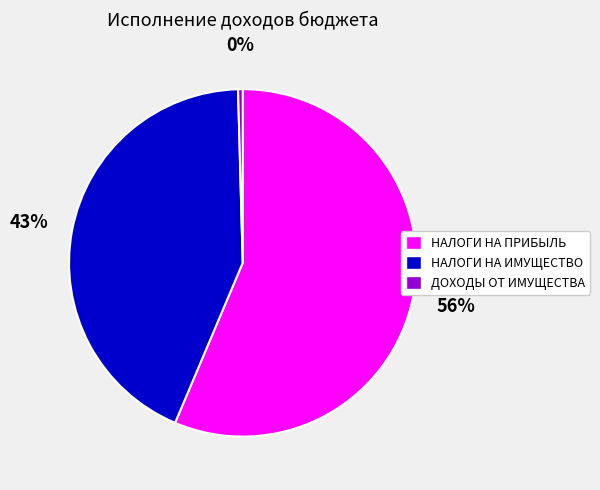

To the nearest percent, what portion does НАЛОГИ НА ИМУЩЕСТВО represent?

43%